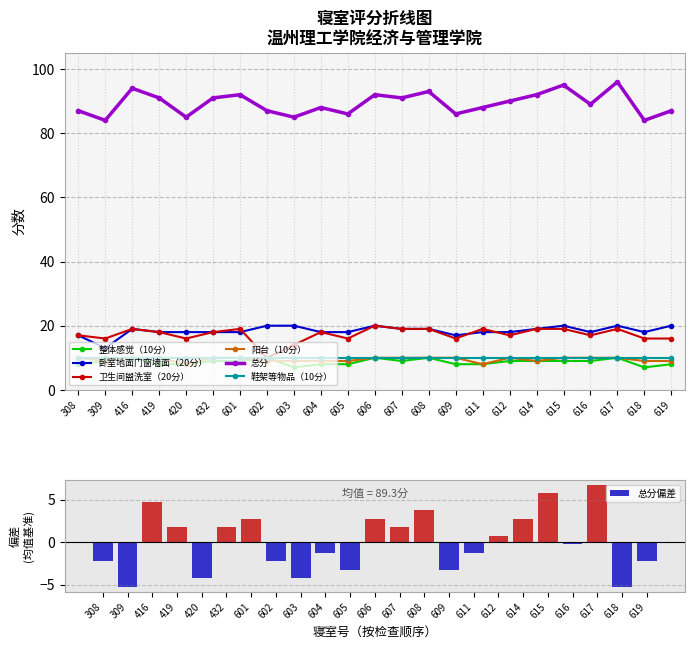

True or false: 阳台（10分） has a value of 9 at 619.

True